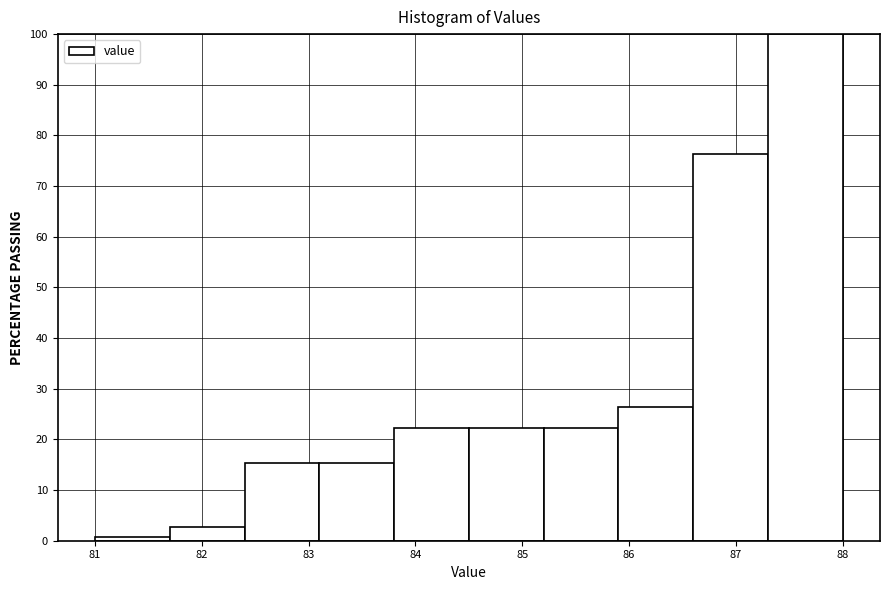

Reading left to right, transcribe this chart: for each bar, give the range it covers on the x-axis and its height. The values are not printed on the chart, so give them approximately, as read against the axis.

81.0 to 81.7: under 1
81.7 to 82.4: 3
82.4 to 83.1: 15
83.1 to 83.8: 15
83.8 to 84.5: 22
84.5 to 85.2: 22
85.2 to 85.9: 22
85.9 to 86.6: 26
86.6 to 87.3: 76
87.3 to 88.0: 100